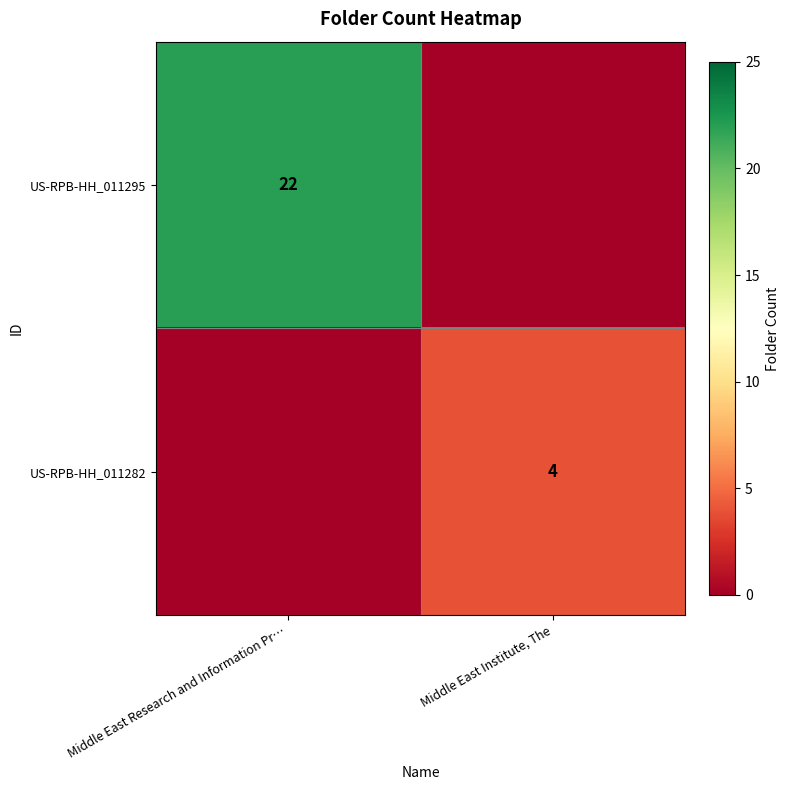

Is it true that US-RPB-HH_011295 equals 22 at Middle East Research and Information Pr…?

True